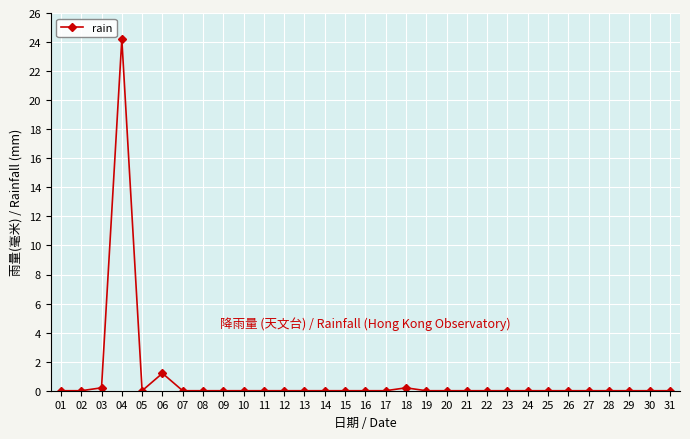

True or false: there are more than 0 points higher than both neighbors.

True